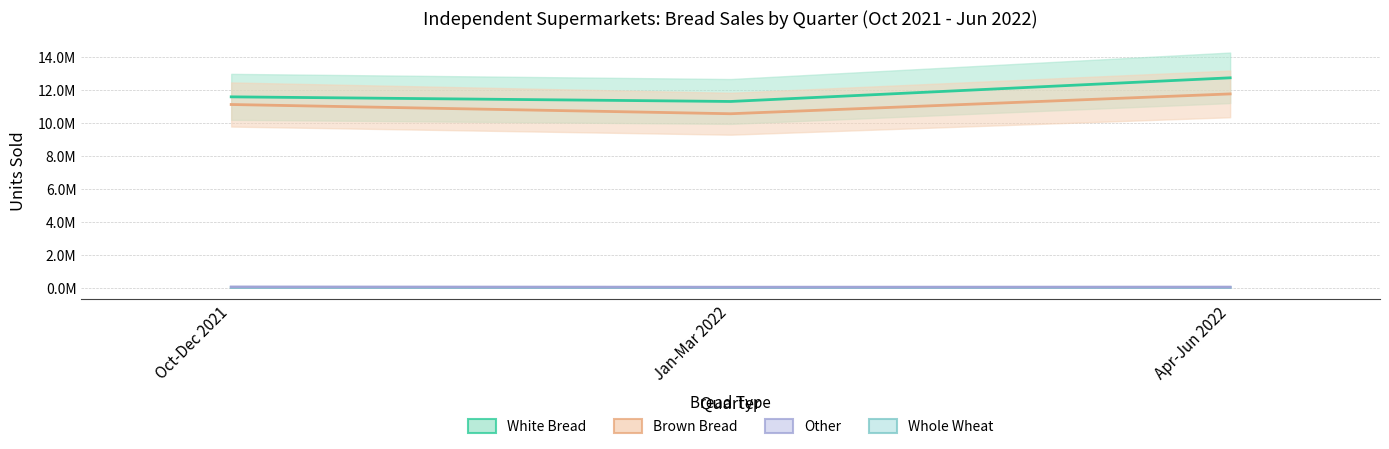

At which label does Other reach its minimum?

Jan-Mar 2022